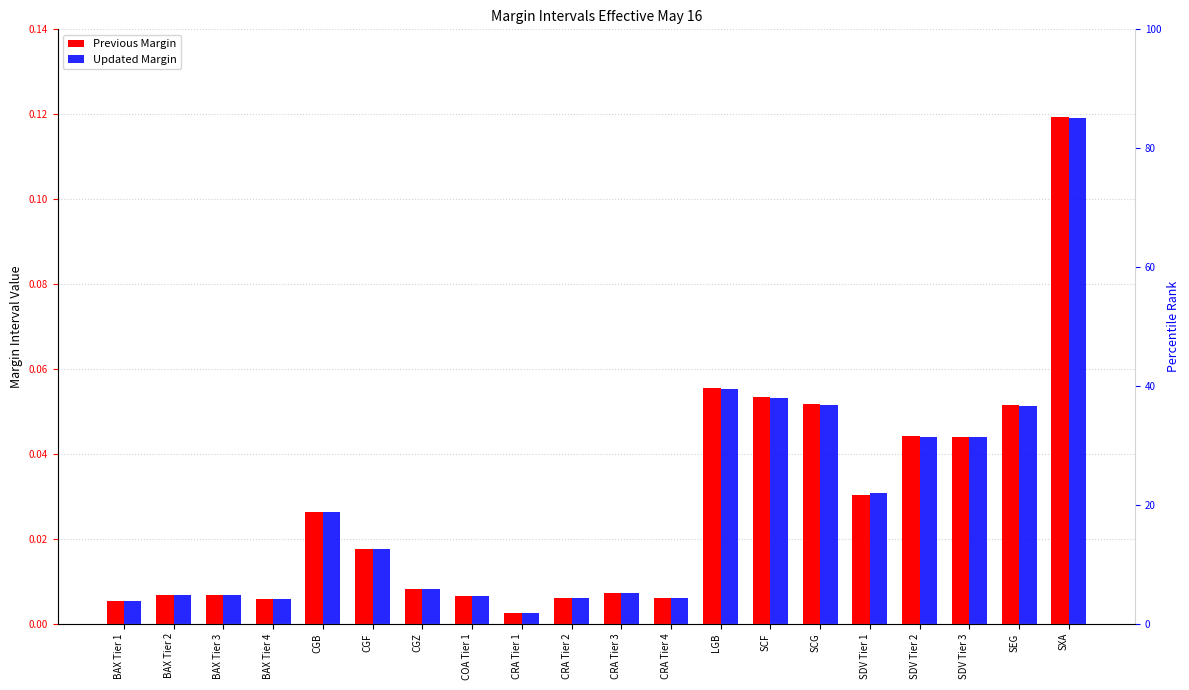

List the series in order of their overall mean, highest first.

Previous Margin, Updated Margin